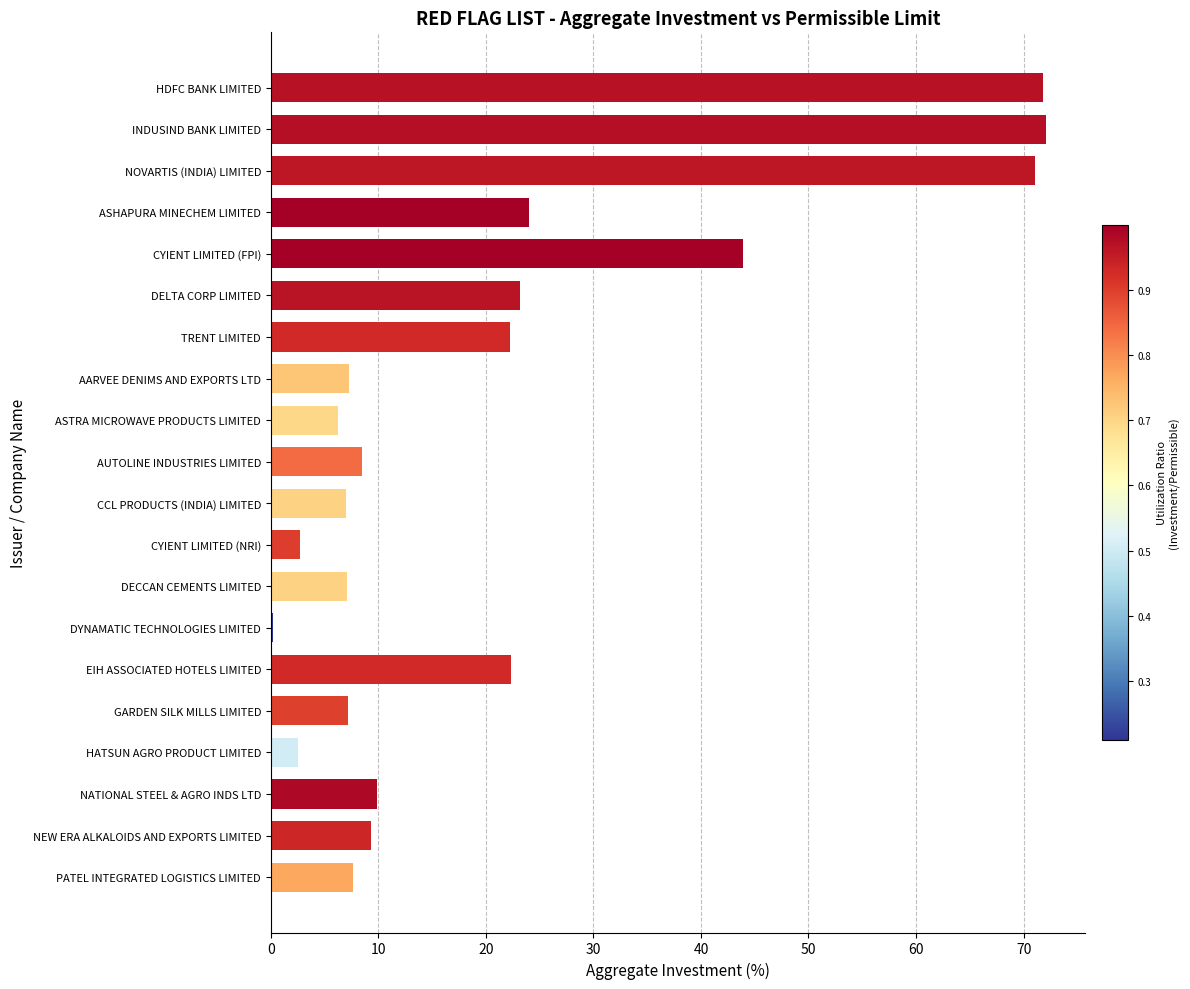

Which has a higher value, HATSUN AGRO PRODUCT LIMITED or CCL PRODUCTS (INDIA) LIMITED?

CCL PRODUCTS (INDIA) LIMITED